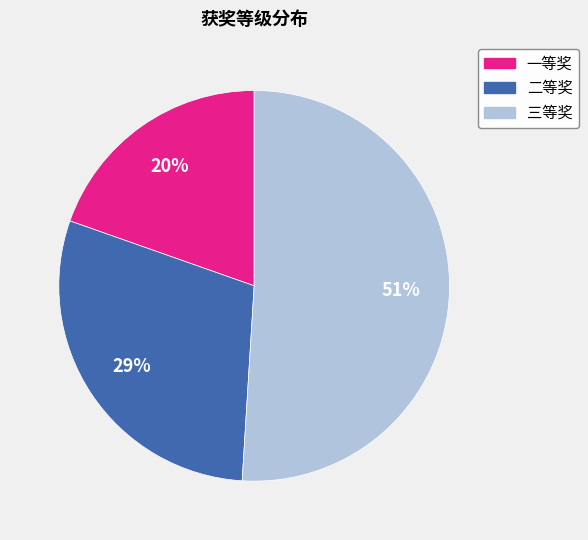

Is 二等奖 the majority of the pie?

No